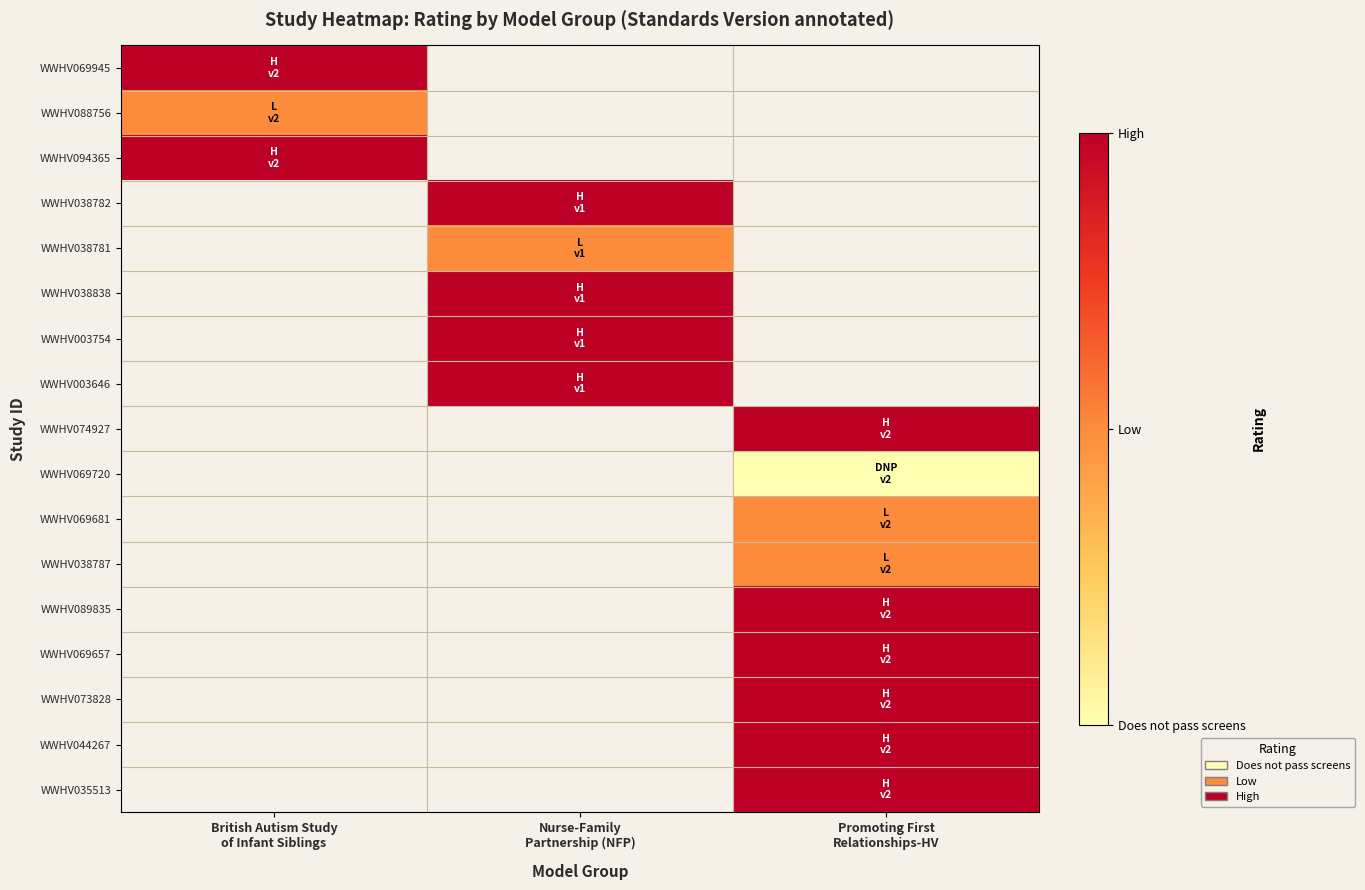

At which category does the chart reach its minimum across all series?

Promoting First
Relationships-HV